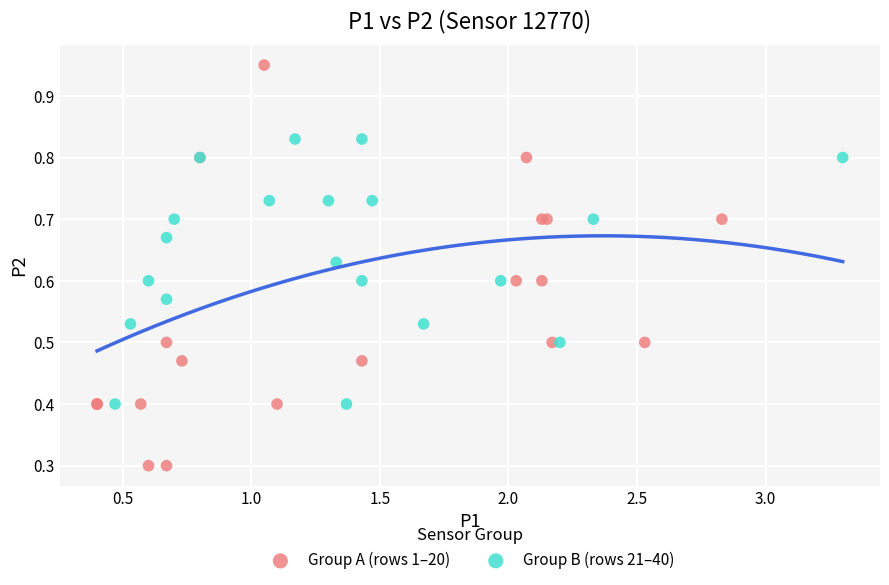

Which series reaches the maximum Y coordinate?

Group A (rows 1–20)